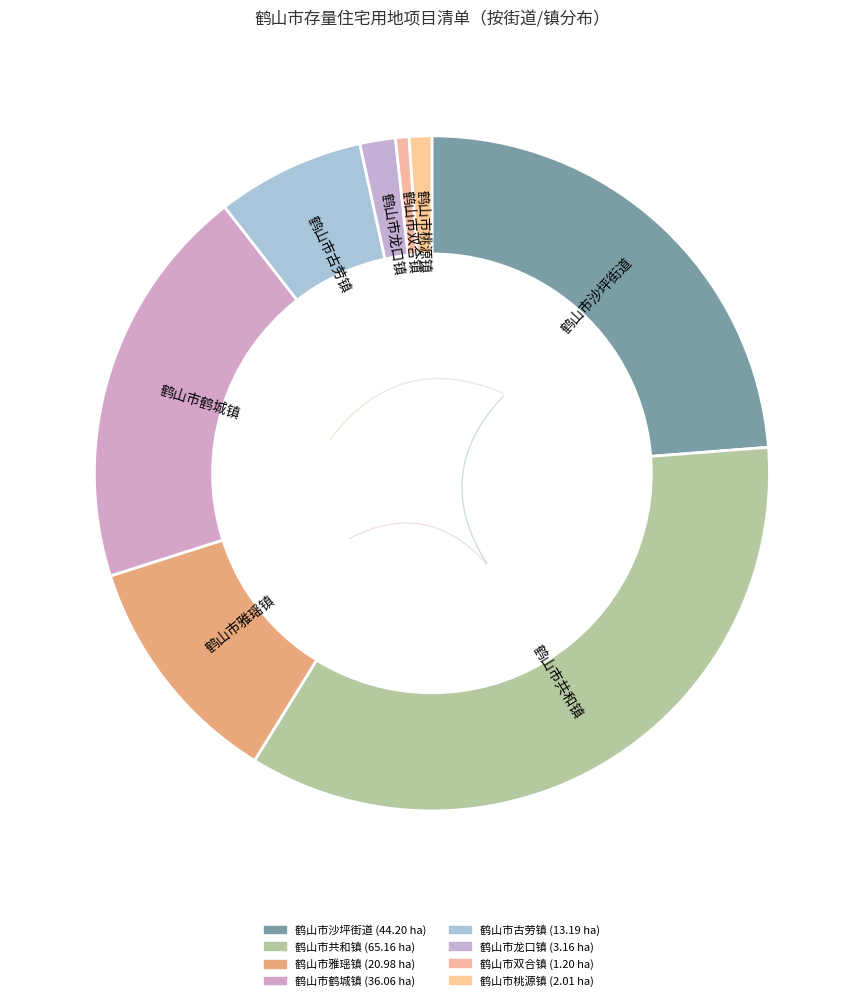

What is the change in value from 鹤山市雅瑶镇 to 鹤山市古劳镇?

-7.8